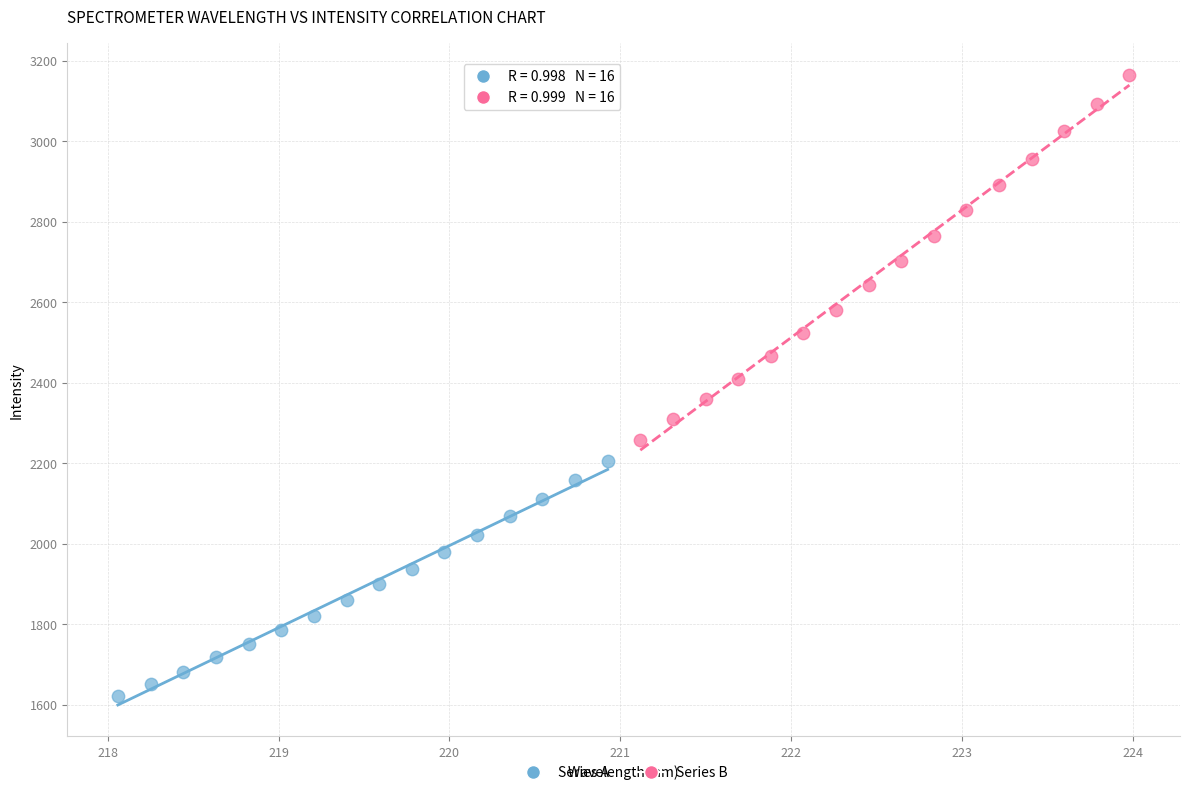

Which series reaches the maximum Y coordinate?

Series B